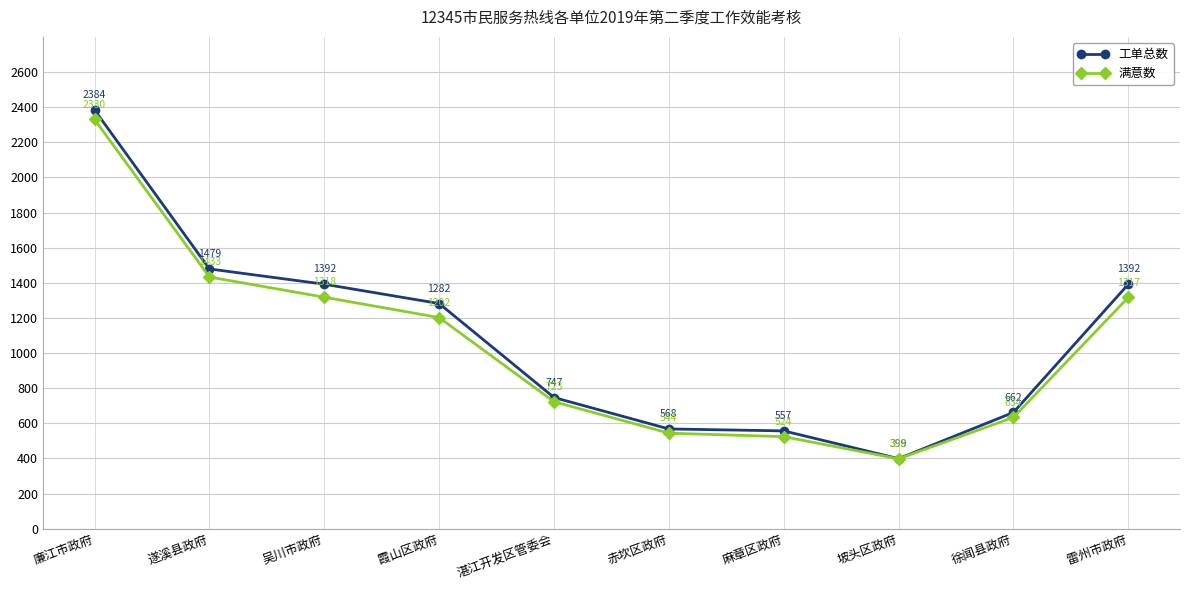

What value does the 工单总数 series have at 坡头区政府?

399